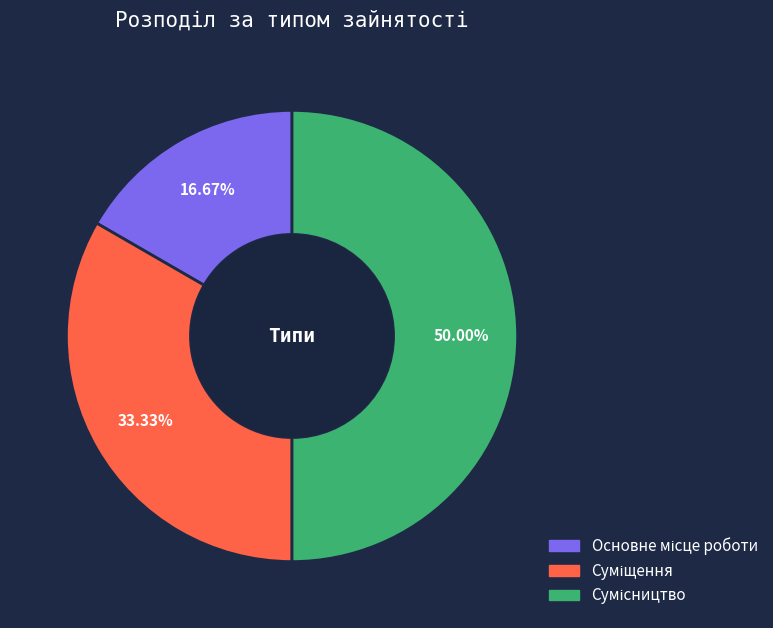

Approximately how many times larger is the value at Суміщення compared to Основне місце роботи?

2.0